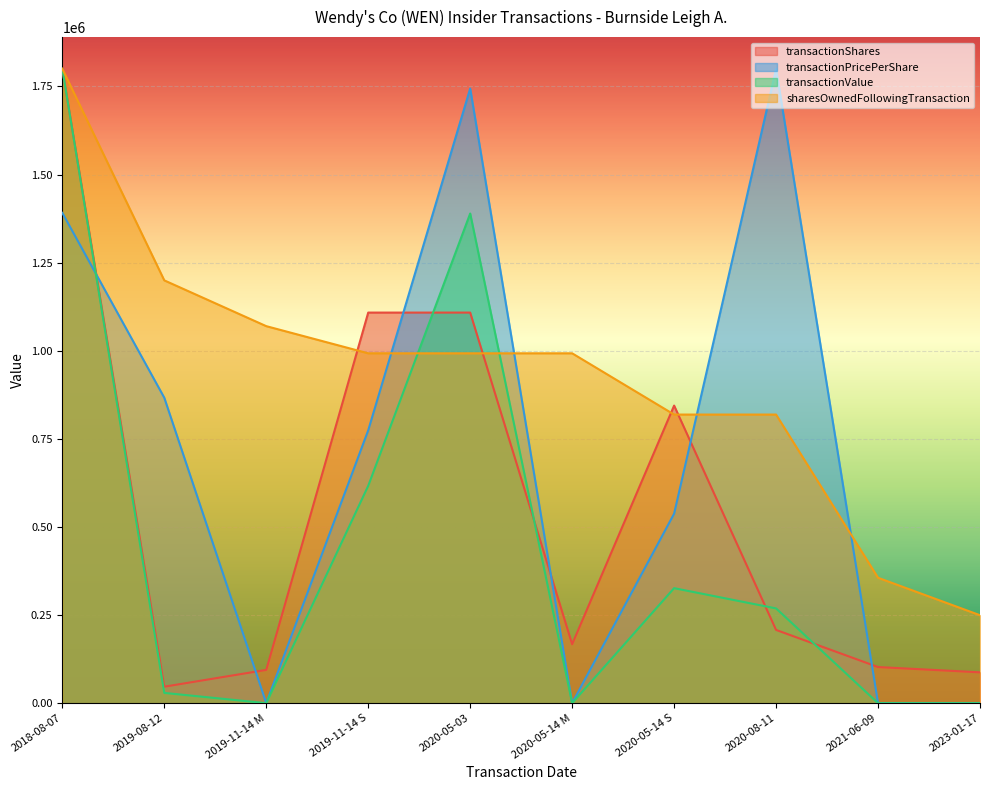

Rank the categories by sharesOwnedFollowingTransaction value from highest to lowest.

2018-08-07, 2019-08-12, 2019-11-14 M, 2019-11-14 S, 2020-05-03, 2020-05-14 M, 2020-05-14 S, 2020-08-11, 2021-06-09, 2023-01-17